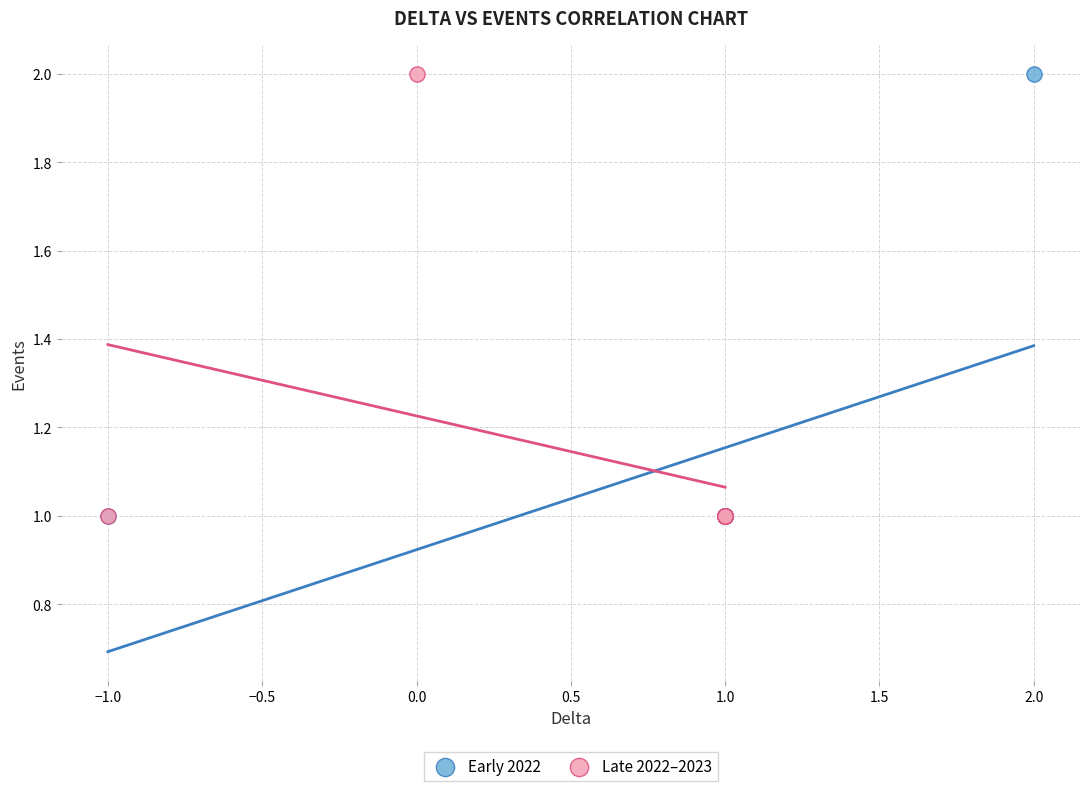

What are all the series names shown in the legend?

Early 2022, Late 2022–2023